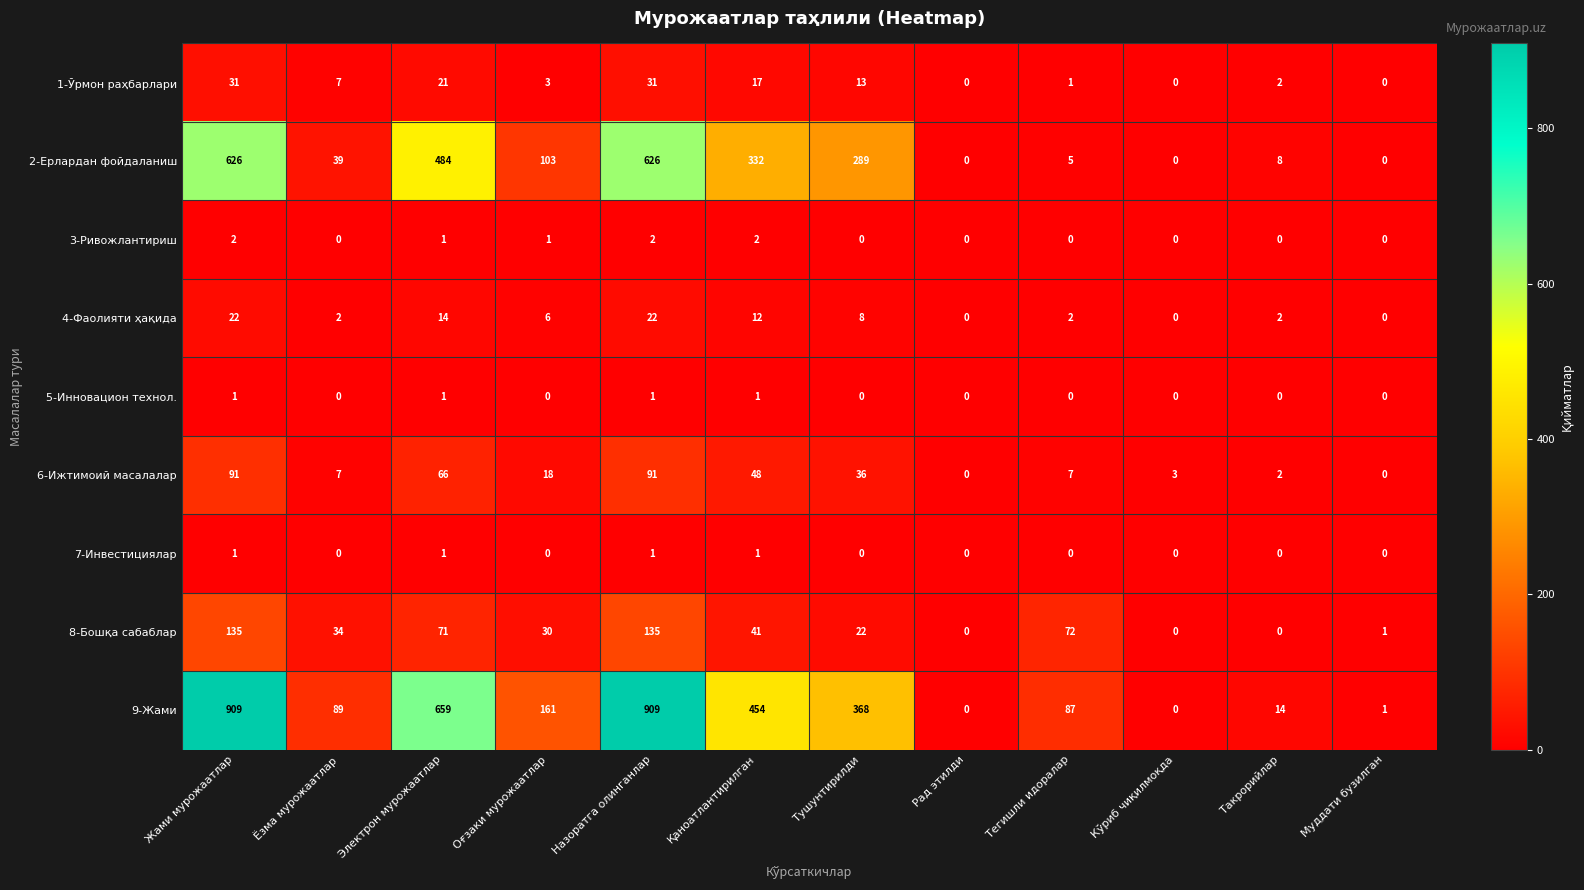

Which series has the largest total across all categories?

9-Жами